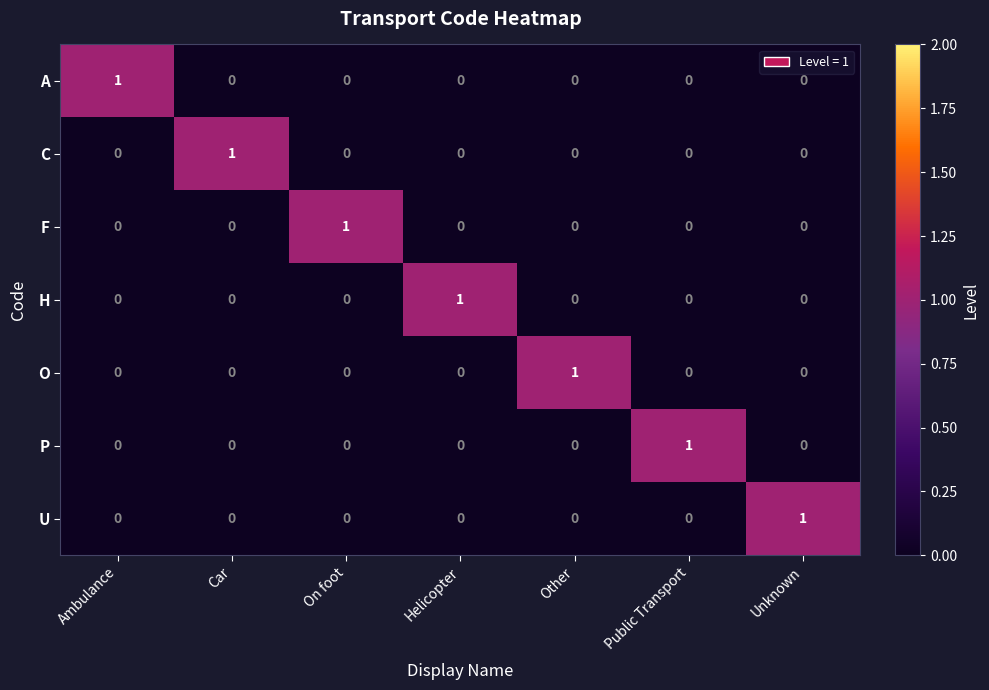

The value of C at Other is 0. True or false?

True